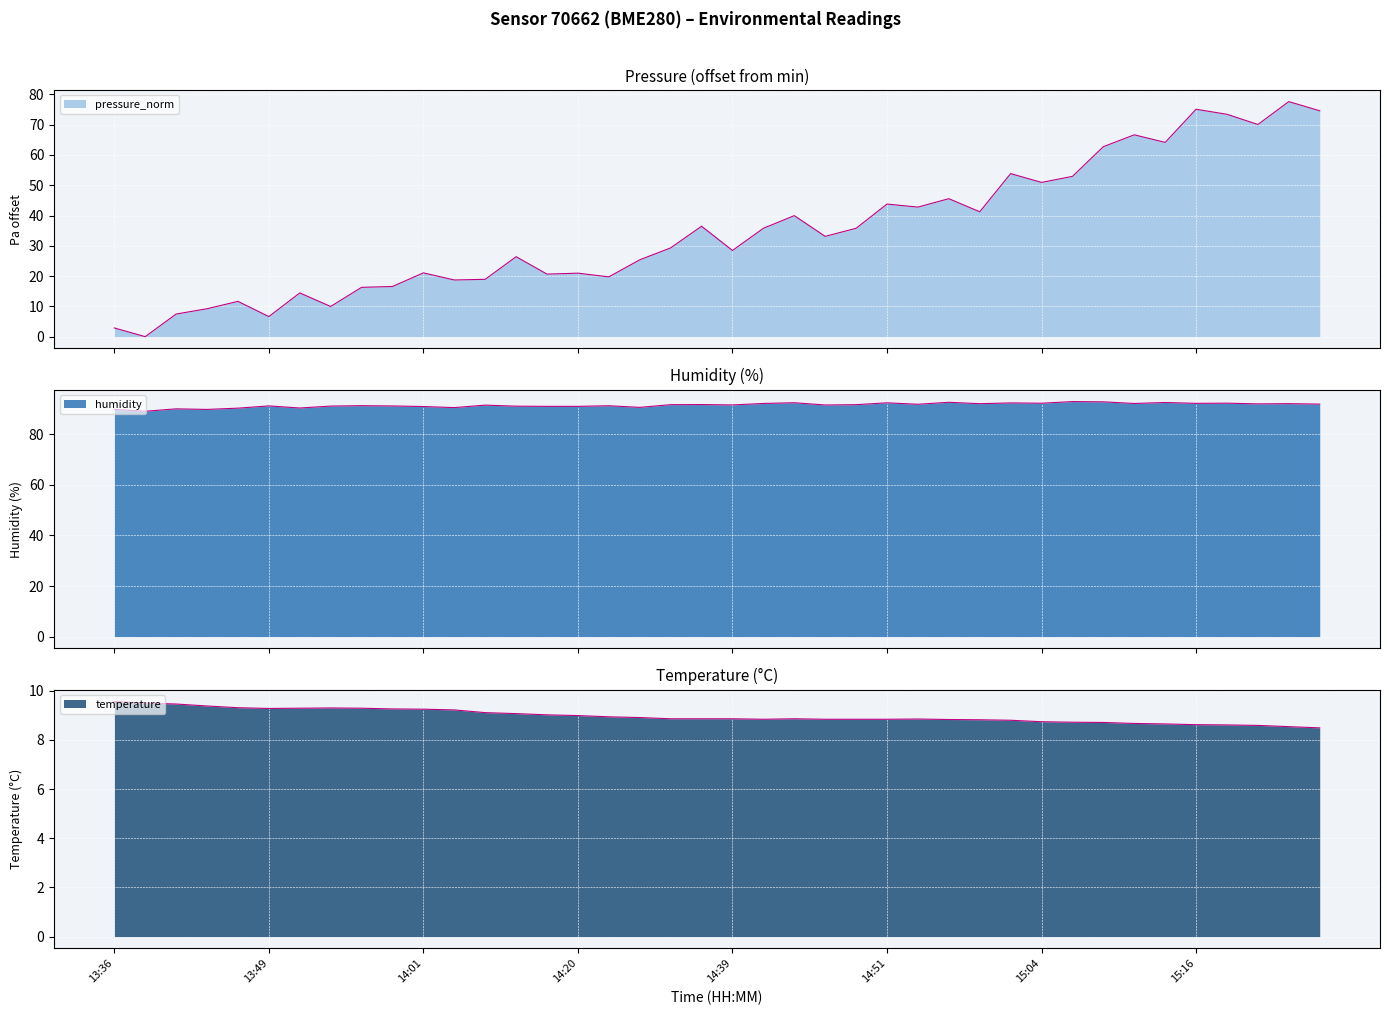

How many times do temperature and pressure_norm cross each other?

3